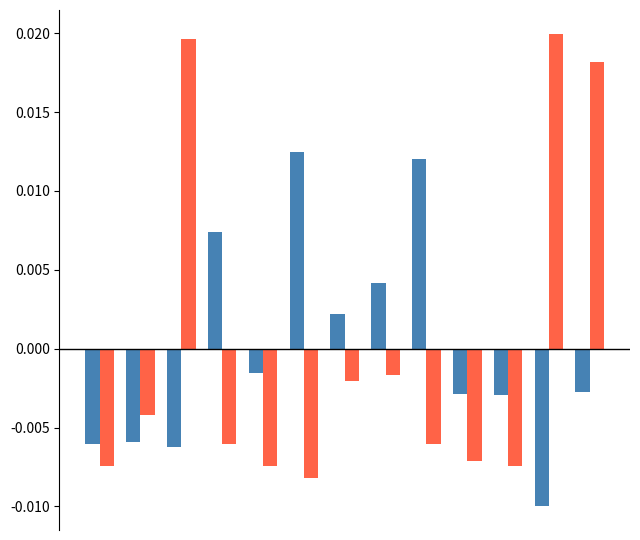

How many data points does each series have?

13